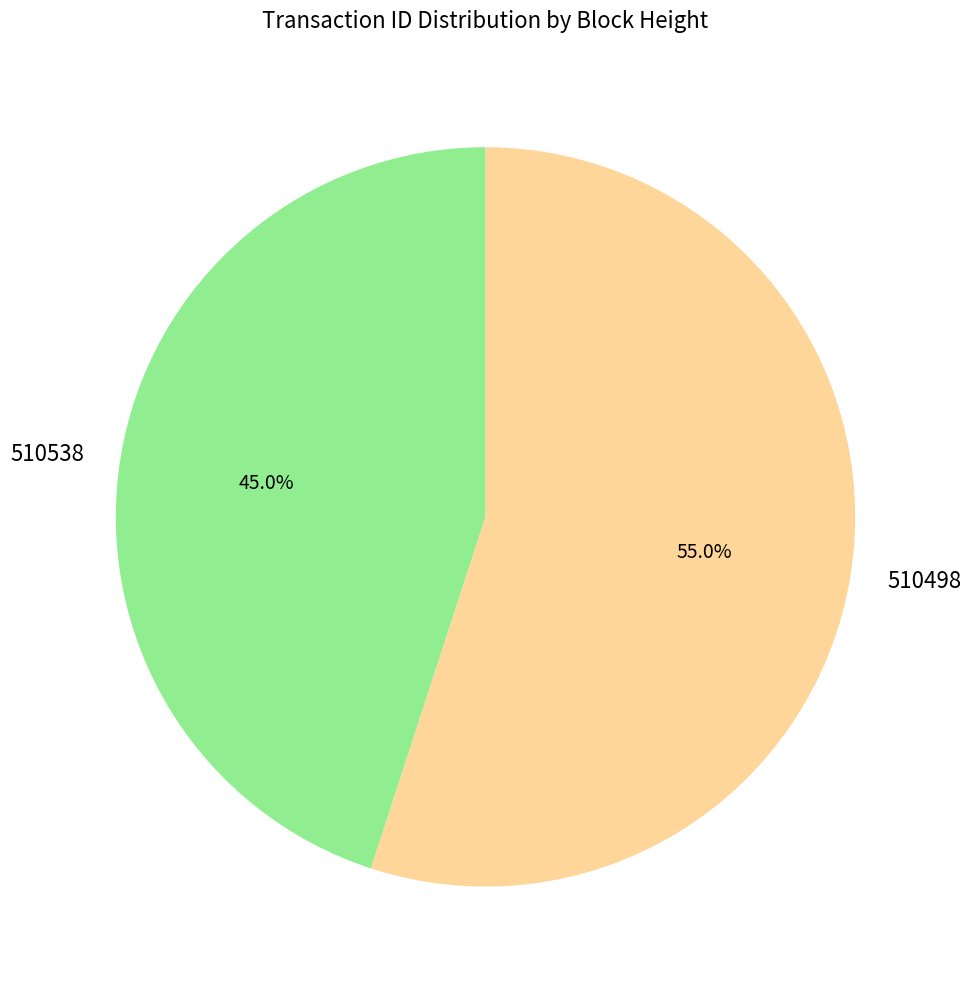

Approximately how many times larger is the value at 510498 compared to 510538?

1.2